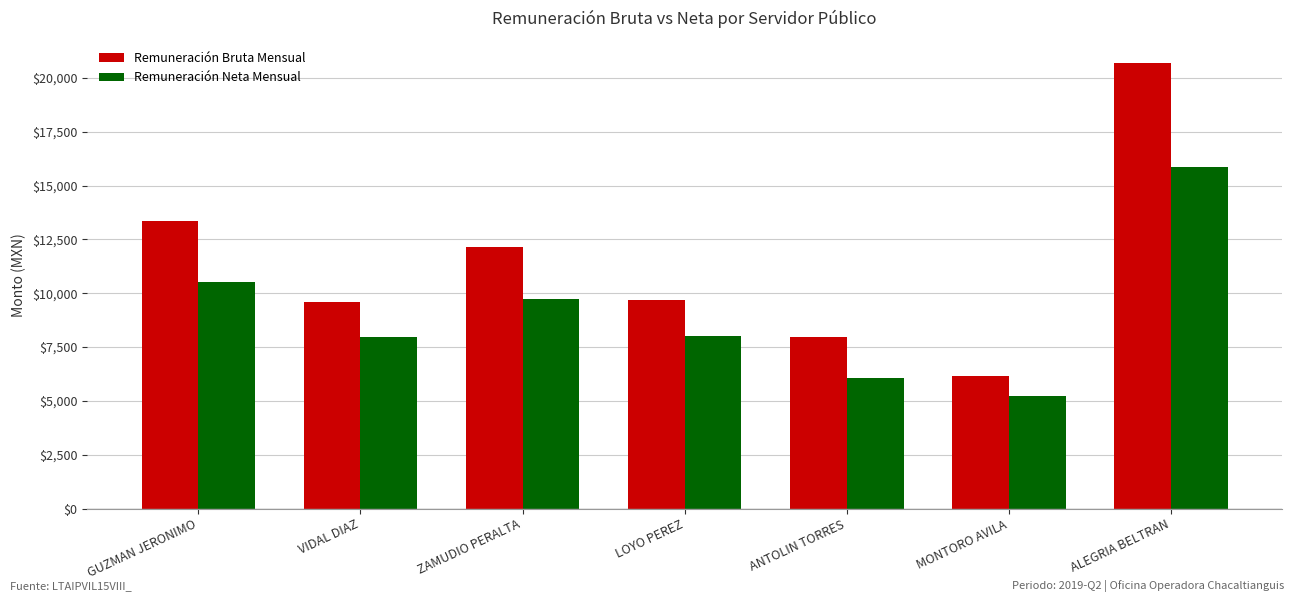

What is the minimum value shown in the chart?

5249.1